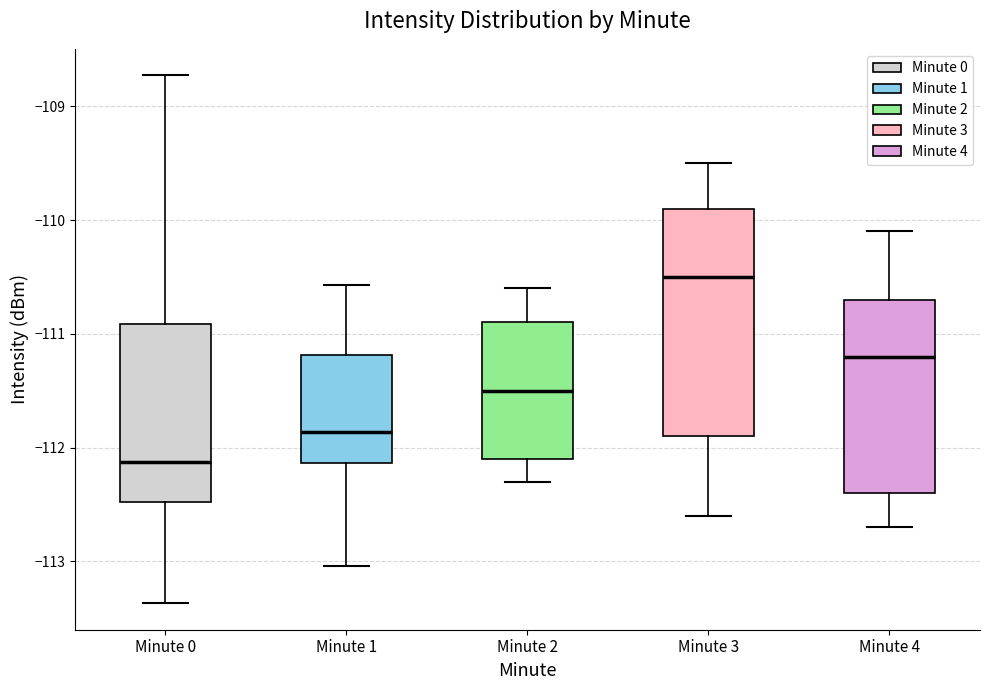

Reading left to right, transcribe this box plot: for each box, give where its median line is, the range the box spans, and where its two whiskers end, as read against the y-axis. The values are not printed on the chart, so give them approximately, as read against the axis.

Minute 0: median -112.1, box -112.5 to -110.9, whiskers -113.4 to -108.7
Minute 1: median -111.9, box -112.1 to -111.2, whiskers -113.0 to -110.6
Minute 2: median -111.5, box -112.1 to -110.9, whiskers -112.3 to -110.6
Minute 3: median -110.5, box -111.9 to -109.9, whiskers -112.6 to -109.5
Minute 4: median -111.2, box -112.4 to -110.7, whiskers -112.7 to -110.1